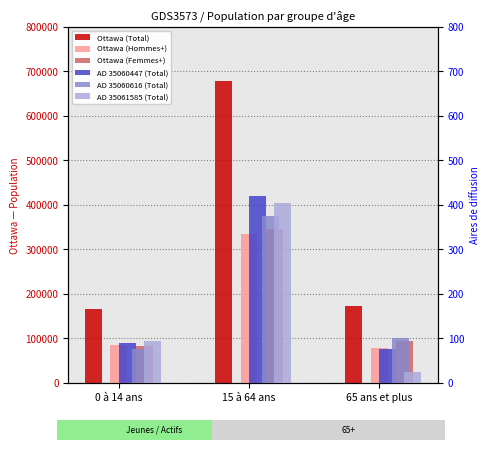

How many bars are there in total?

18